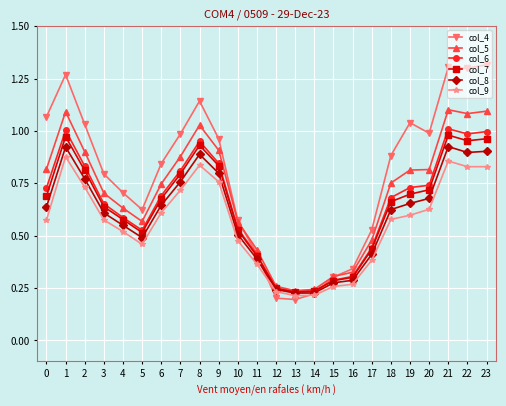

Which series has the largest total across all categories?

col_4